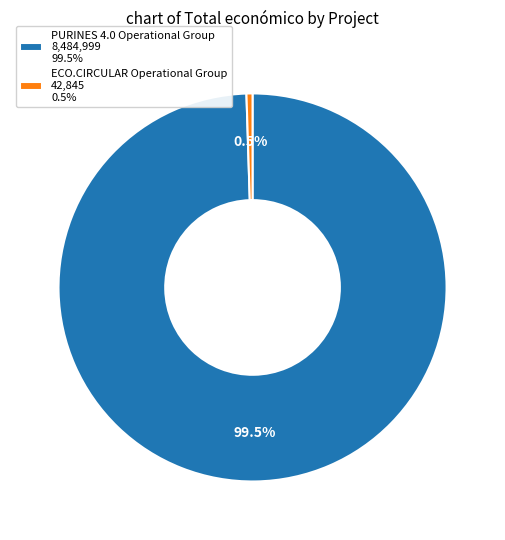

Approximately how many times larger is the value at PURINES 4.0 Operational Group compared to ECO.CIRCULAR Operational Group?

198.0